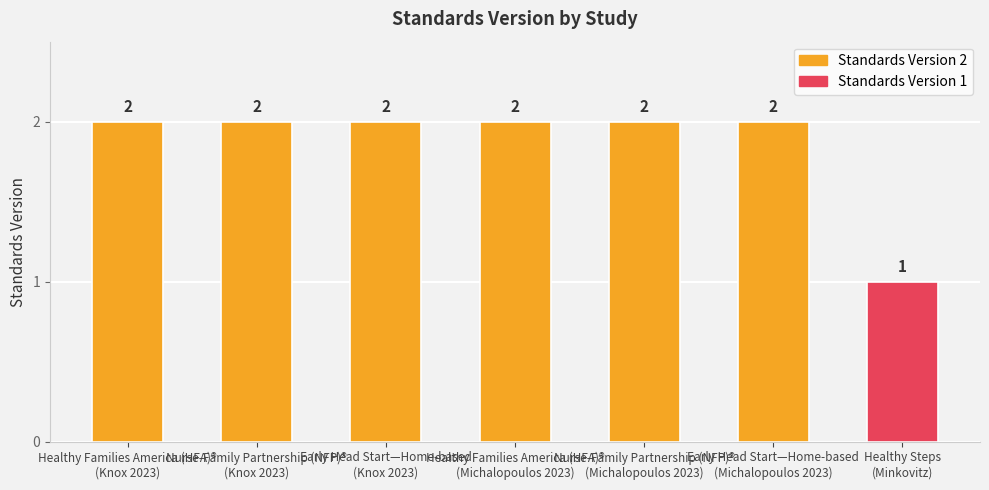

Count the values in the range 2 to 3.

6